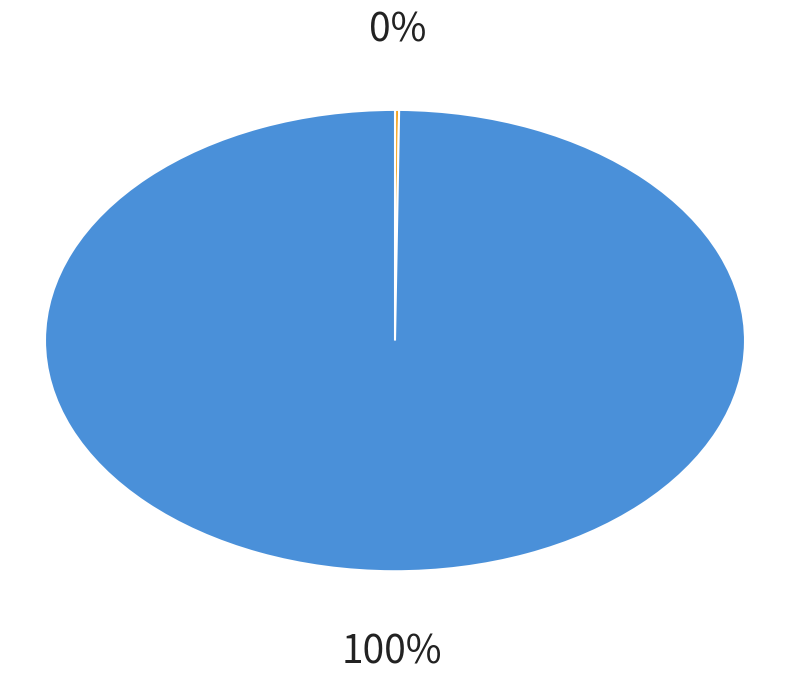

Count the number of slices in the pie.

2